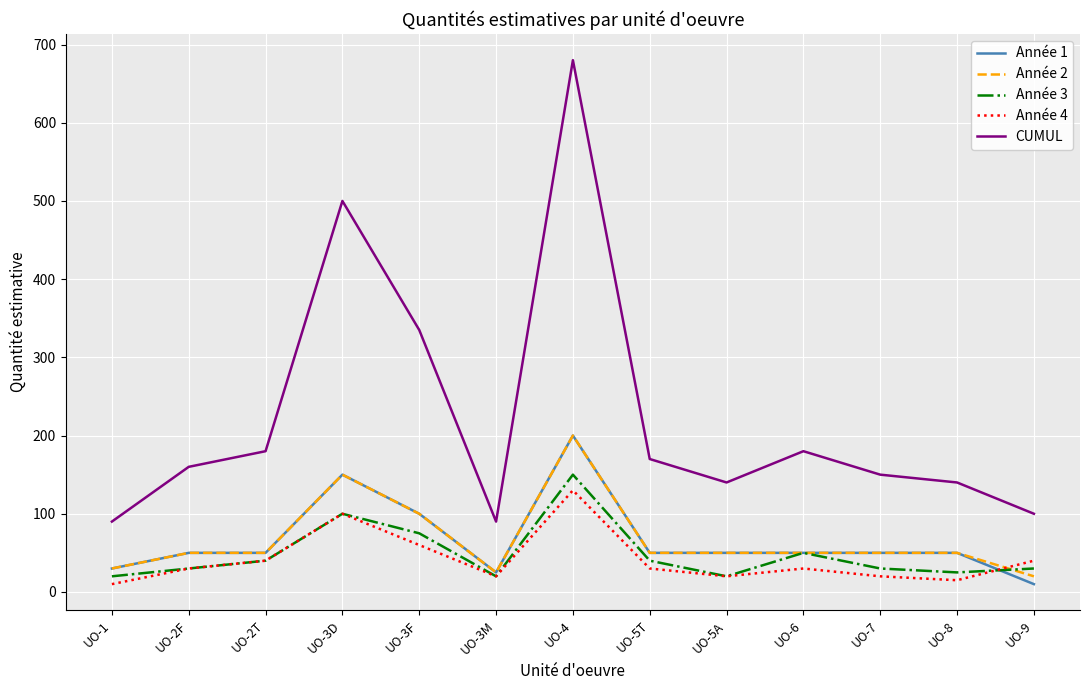

Where is CUMUL nearest to the value 385?

UO-3F